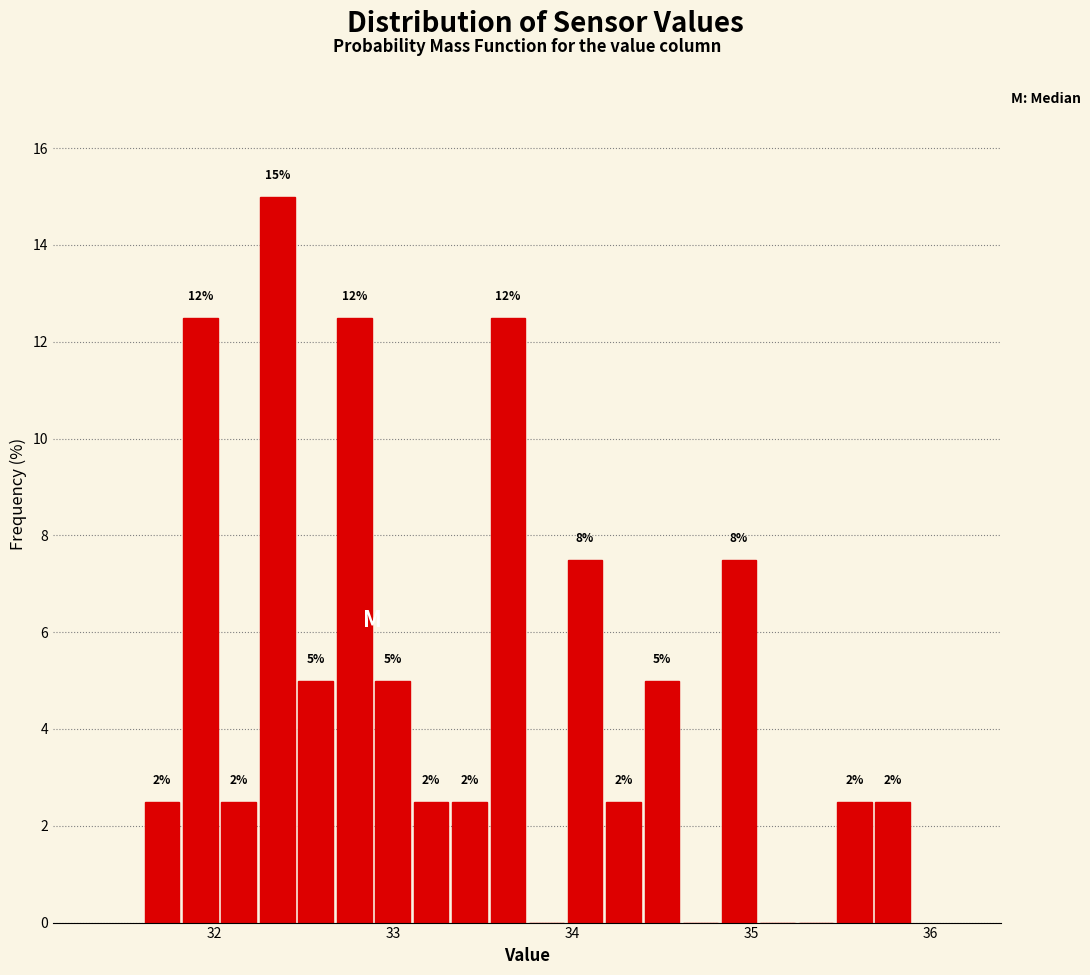

Read against the x-axis, roughly where is the centre of the tallest bar?

32.4